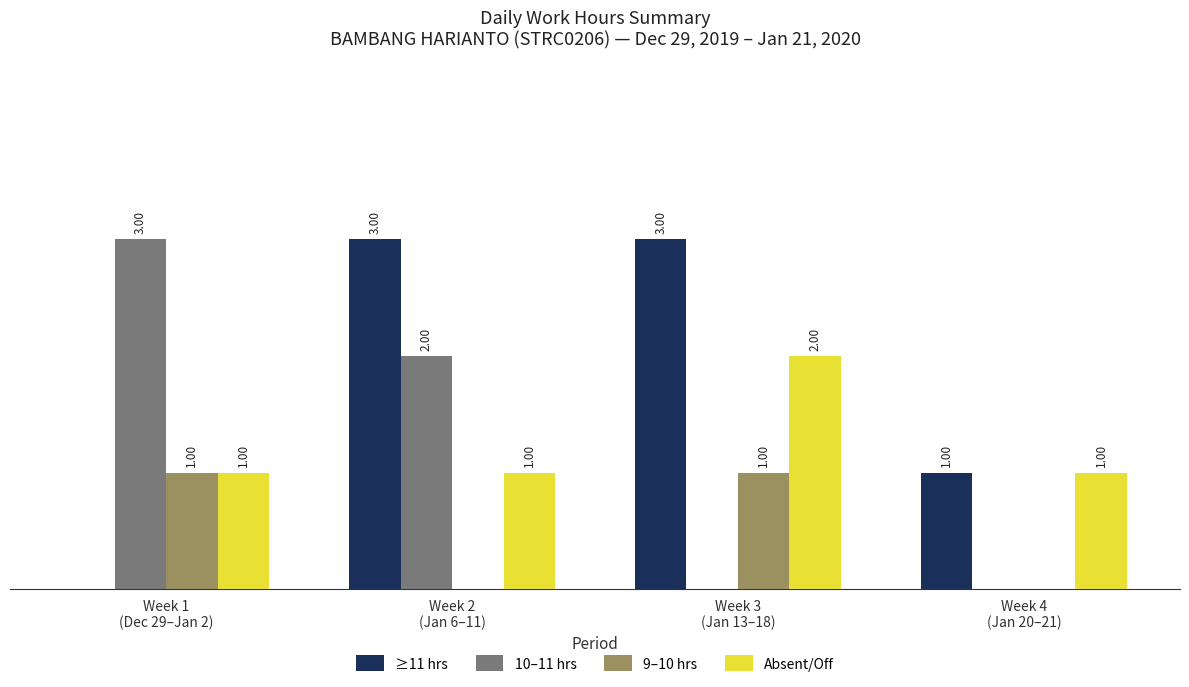

Which series has the largest total across all categories?

≥11 hrs